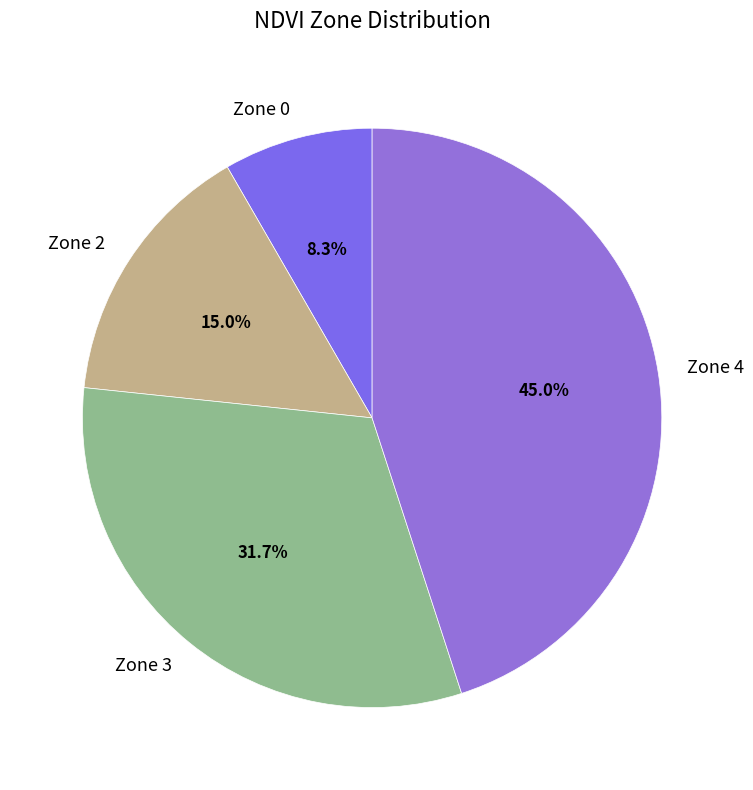

Count the number of slices in the pie.

4